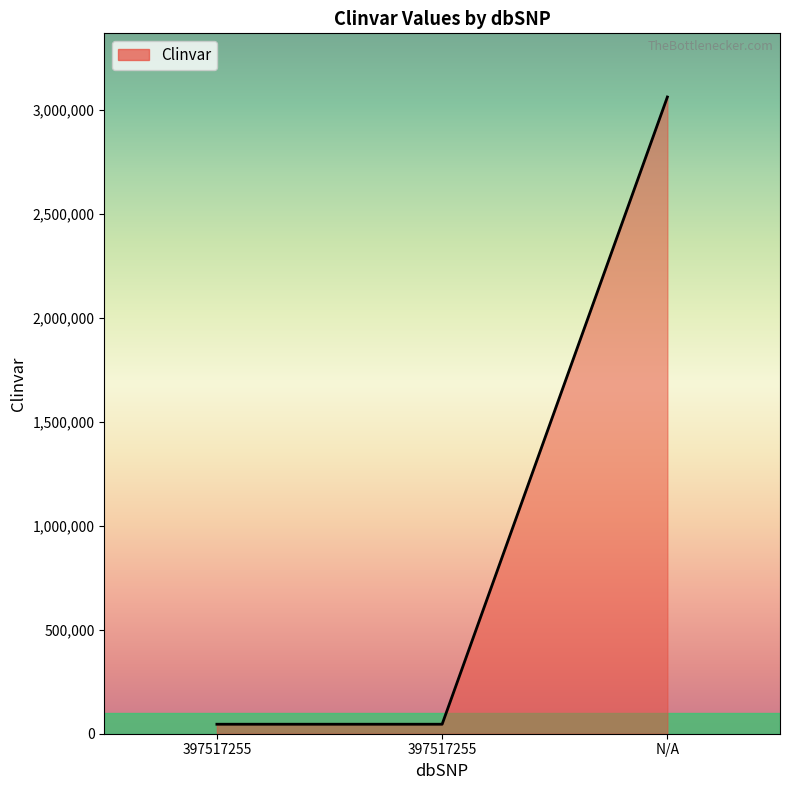

What is the difference between the maximum and second lowest values?

3016306